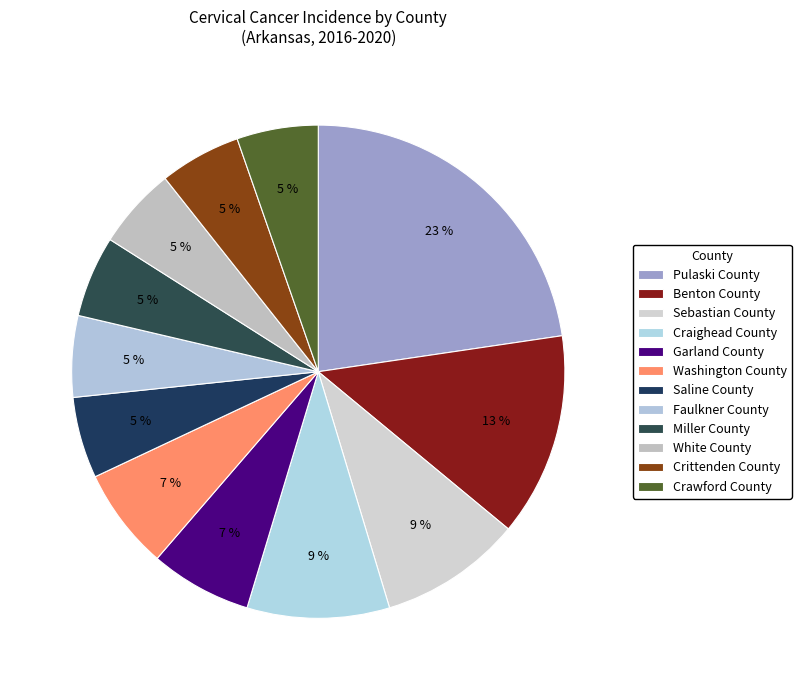

Combined, do Pulaski County and Washington County account for over 50%?

No